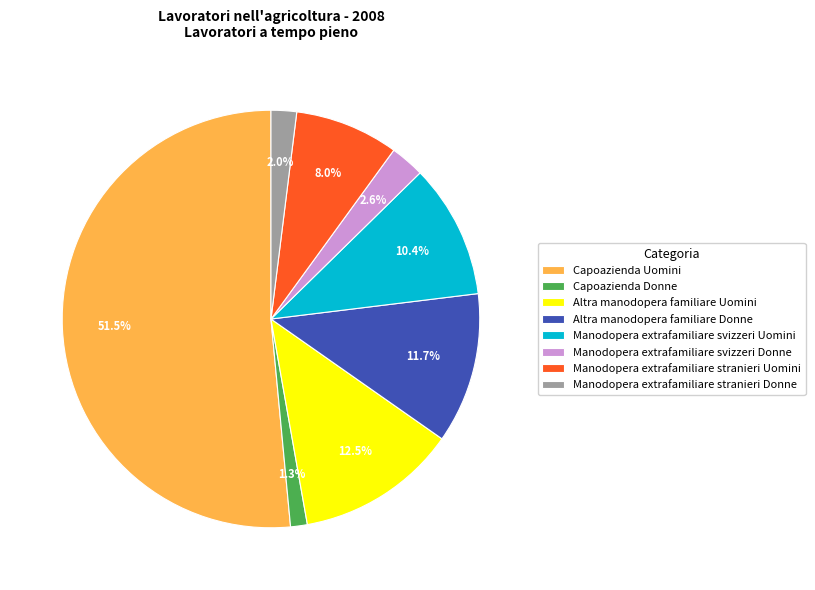

Count the number of slices in the pie.

8